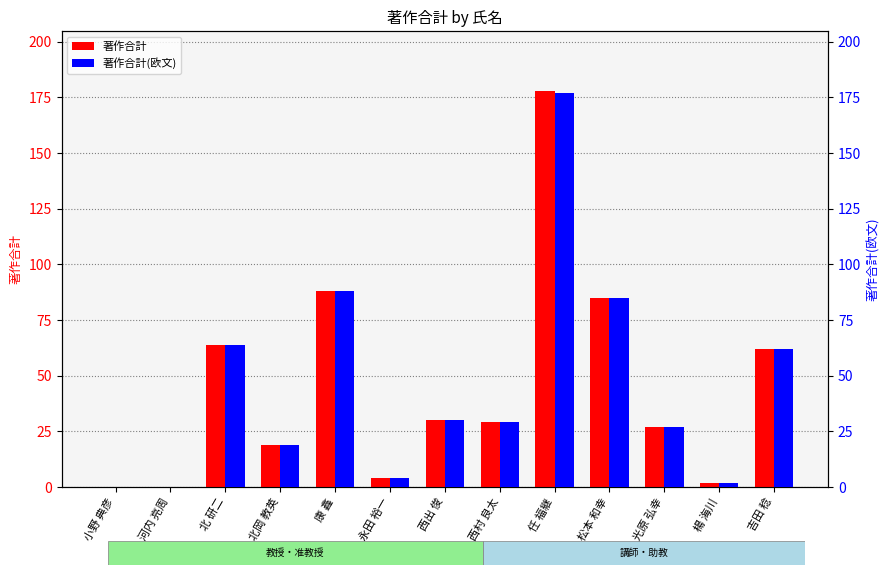

How many bars are there in total?

26